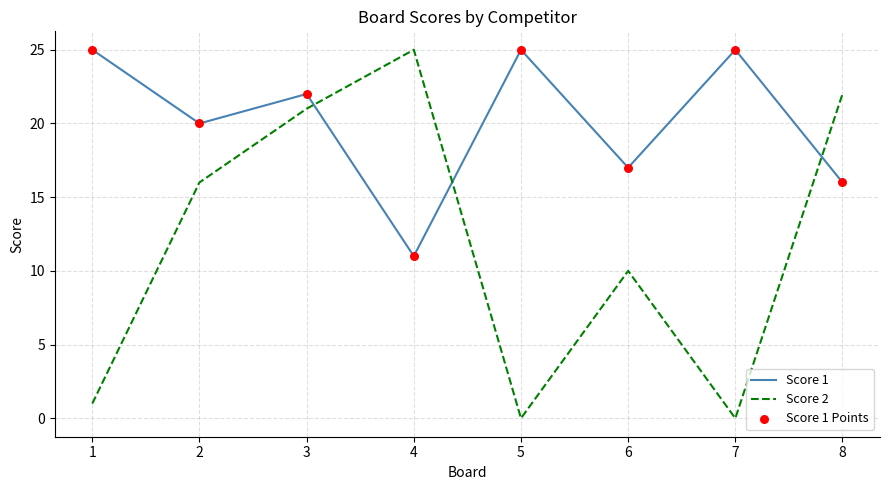

Is it true that Score 2 equals 14 at 6?

False